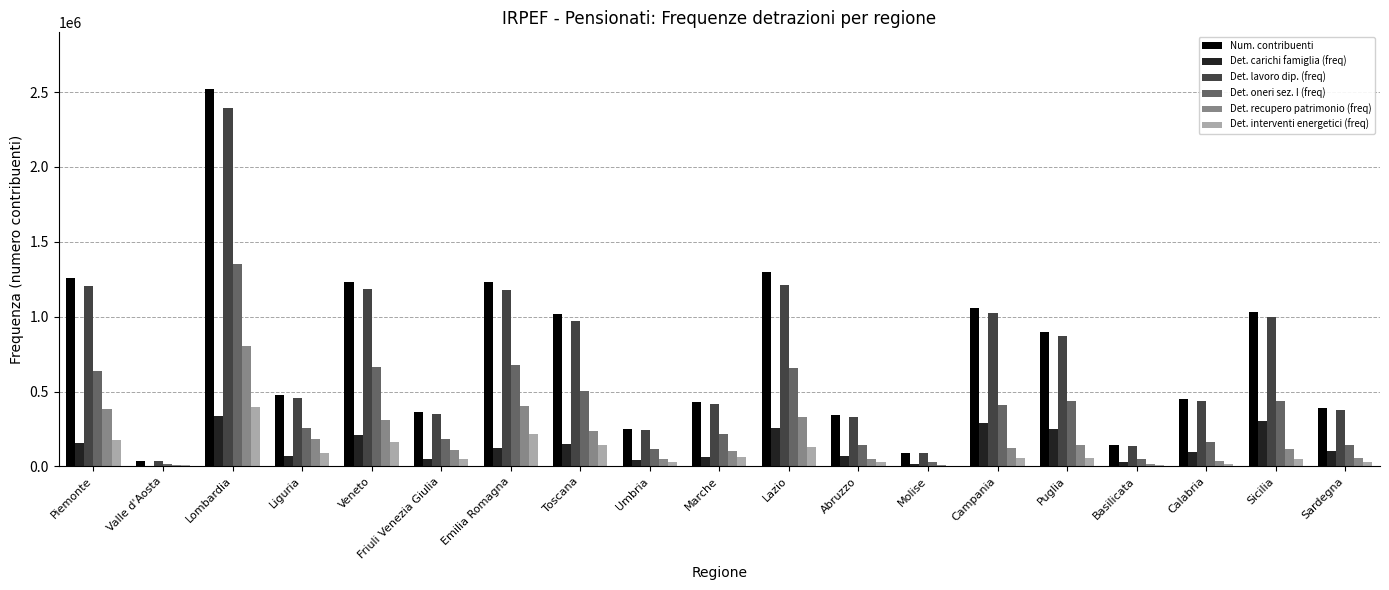

True or false: Det. carichi famiglia (freq) has a value of 329945 at Veneto.

False